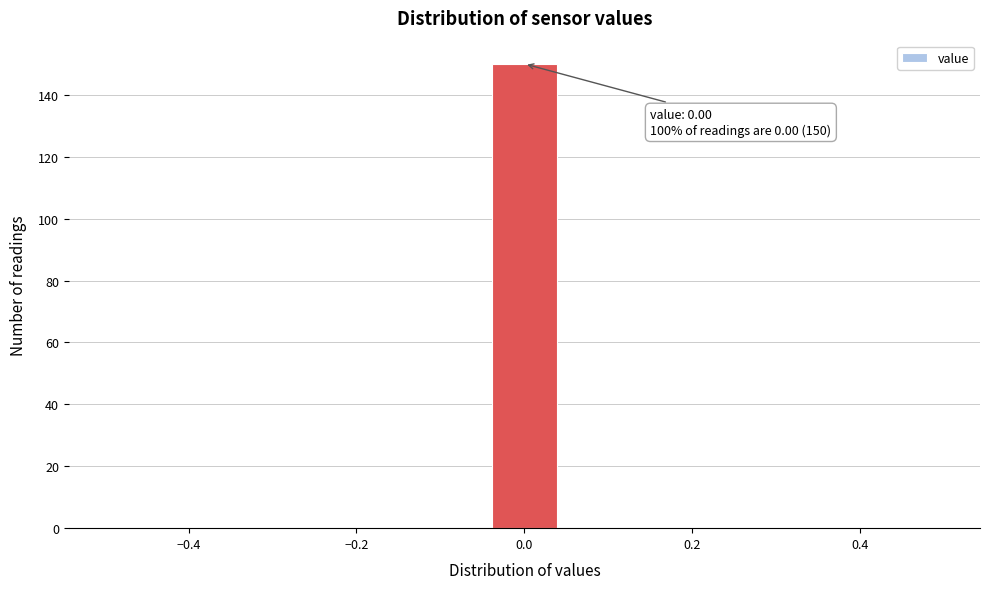

Which range on the x-axis has the tallest bar?

-0.04 to 0.04